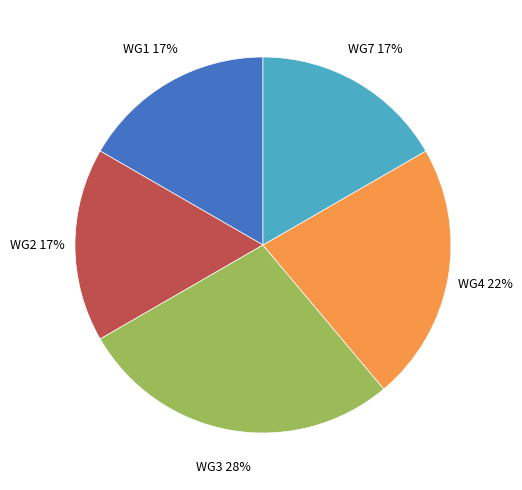

To the nearest percent, what is the average slice percentage?

20%